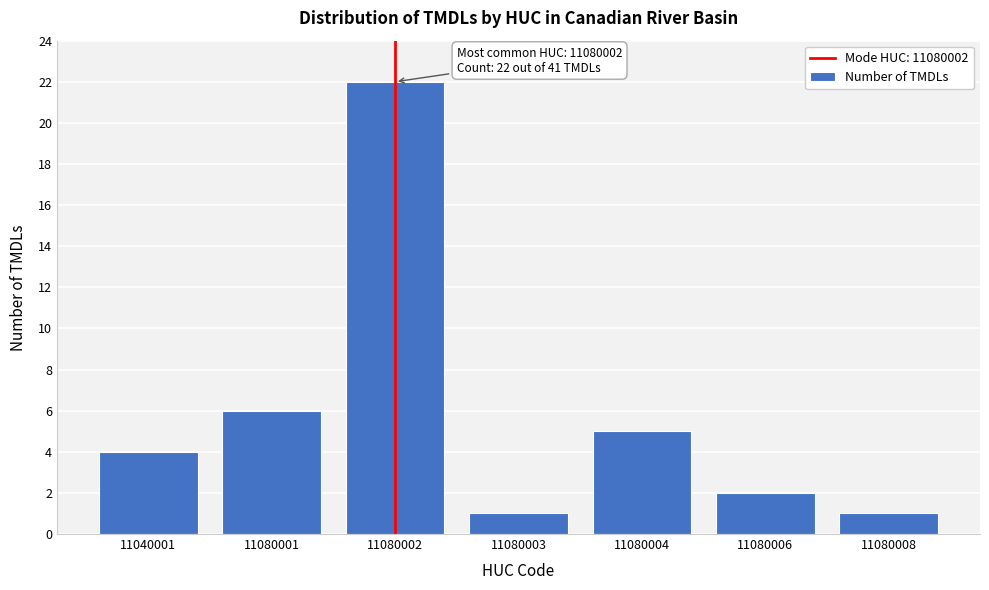

Reading left to right, what are all the values shown in this chart?

11040001=4	11080001=6	11080002=22	11080003=1	11080004=5	11080006=2	11080008=1